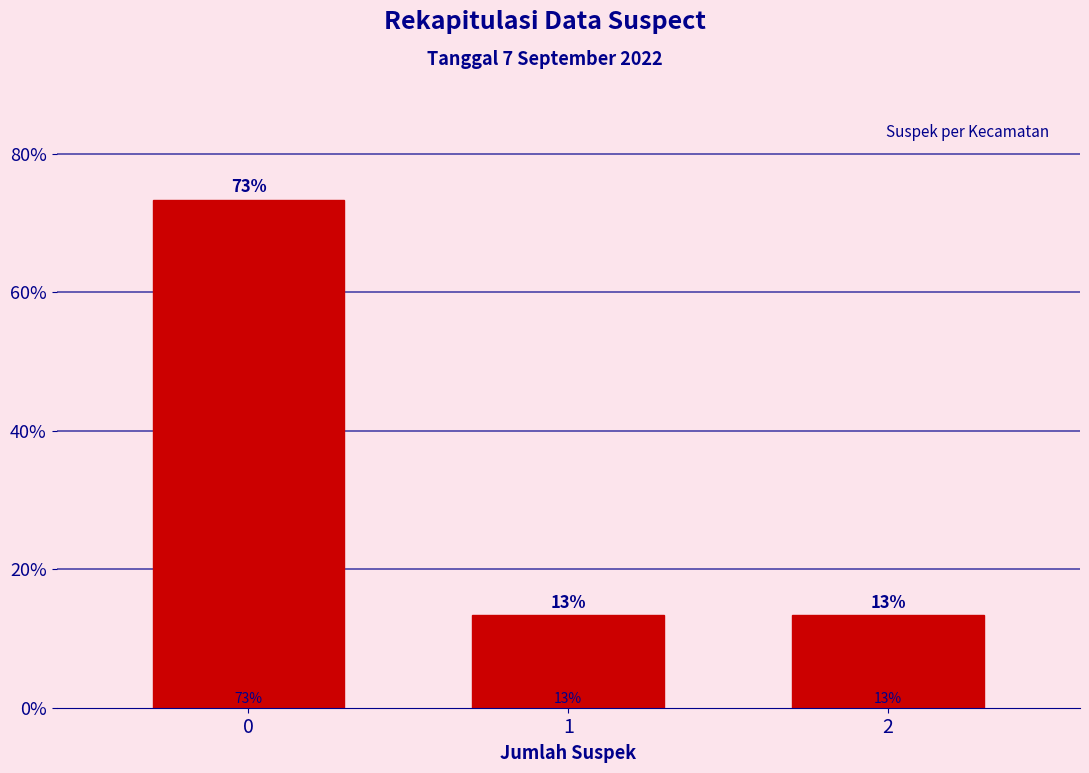

Are the bars horizontal?

No